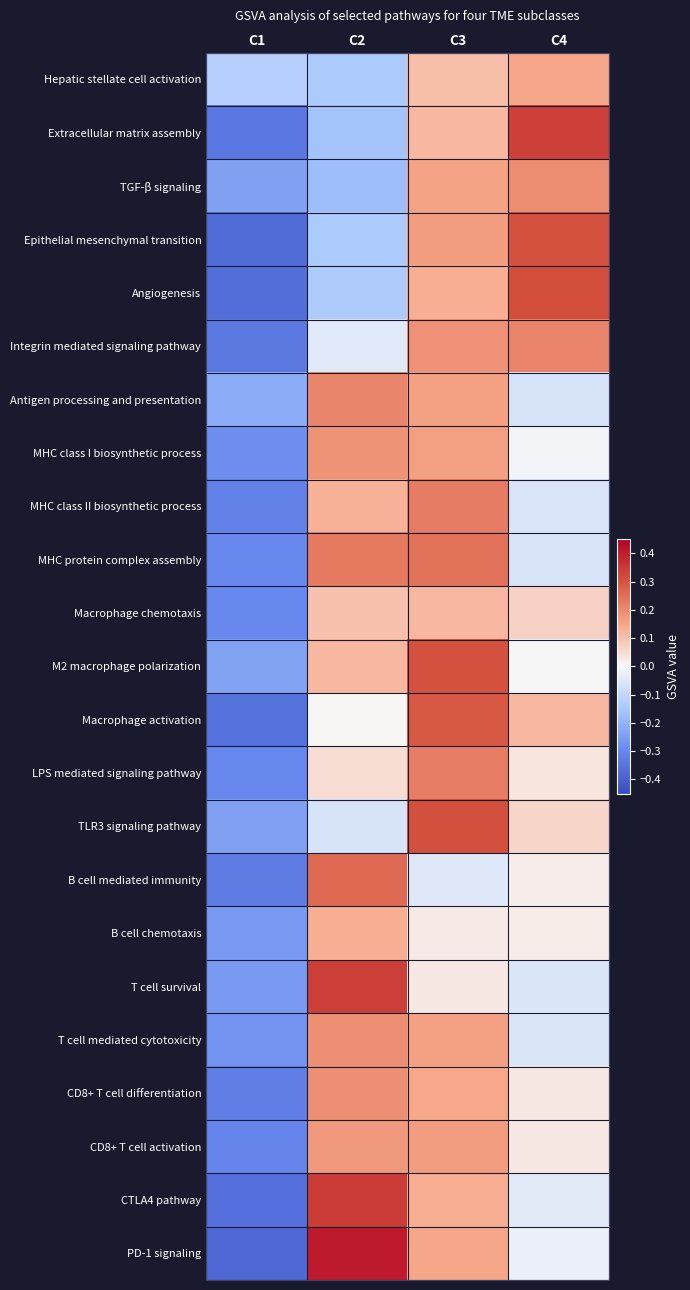

What is the difference between the highest and lowest values at C3?

0.4